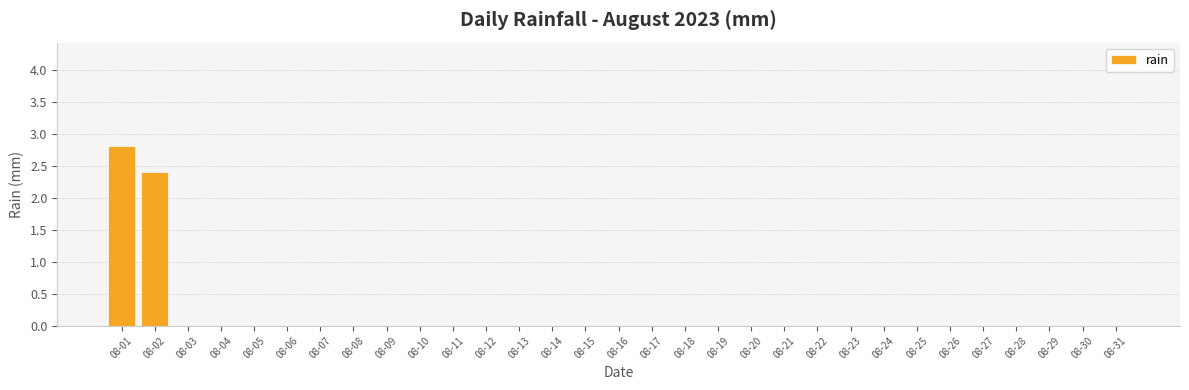

Reading left to right, transcribe all the data shown in this chart.

08-01=2.8	08-02=2.4	08-03=0.0	08-04=0.0	08-05=0.0	08-06=0.0	08-07=0.0	08-08=0.0	08-09=0.0	08-10=0.0	08-11=0.0	08-12=0.0	08-13=0.0	08-14=0.0	08-15=0.0	08-16=0.0	08-17=0.0	08-18=0.0	08-19=0.0	08-20=0.0	08-21=0.0	08-22=0.0	08-23=0.0	08-24=0.0	08-25=0.0	08-26=0.0	08-27=0.0	08-28=0.0	08-29=0.0	08-30=0.0	08-31=0.0